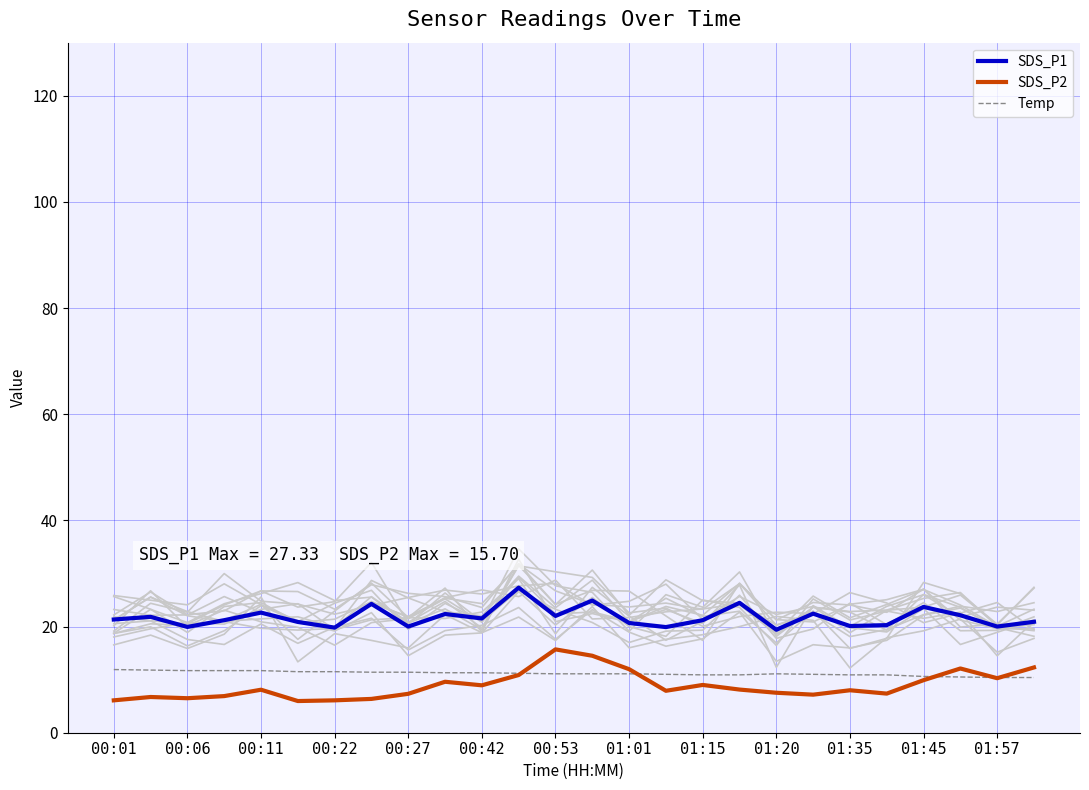

True or false: SDS_P2 and SDS_P1 cross at least once.

False